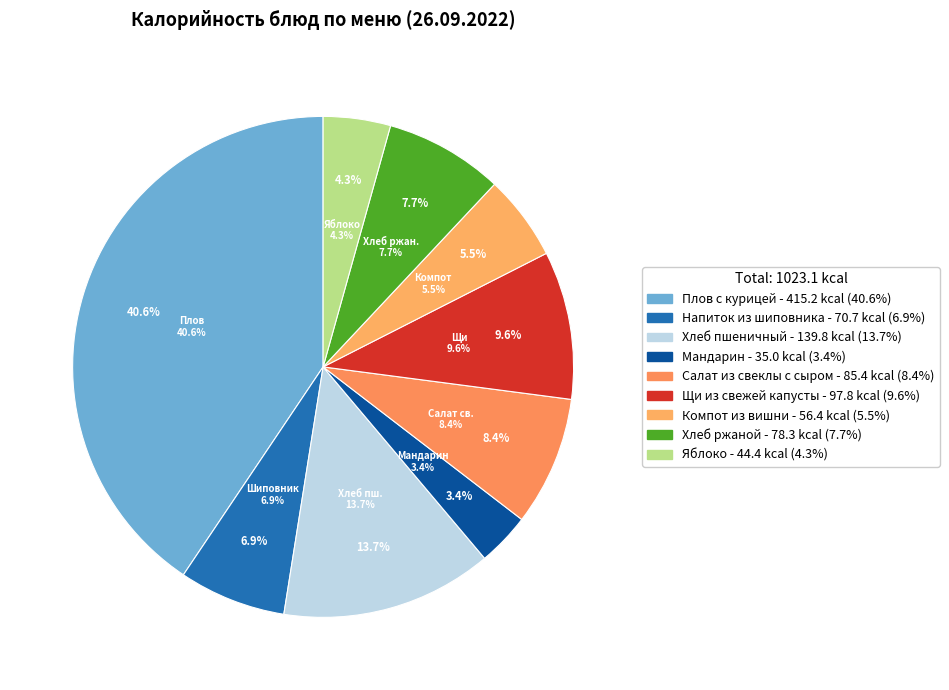

Do Напиток из шиповника and Щи из свежей капусты together represent more than half of the pie?

No